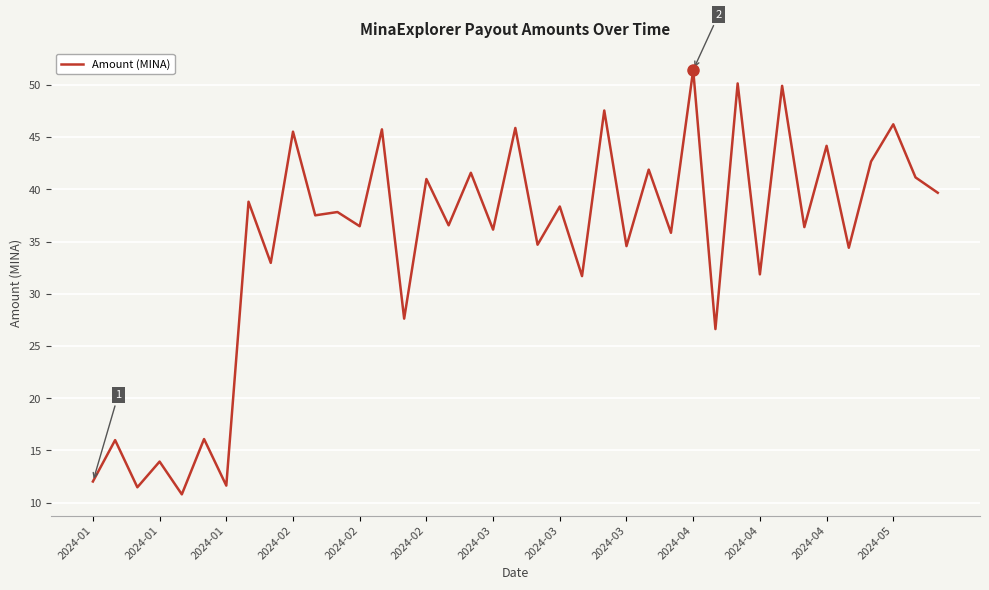

What is the difference between the maximum and minimum values?

40.6